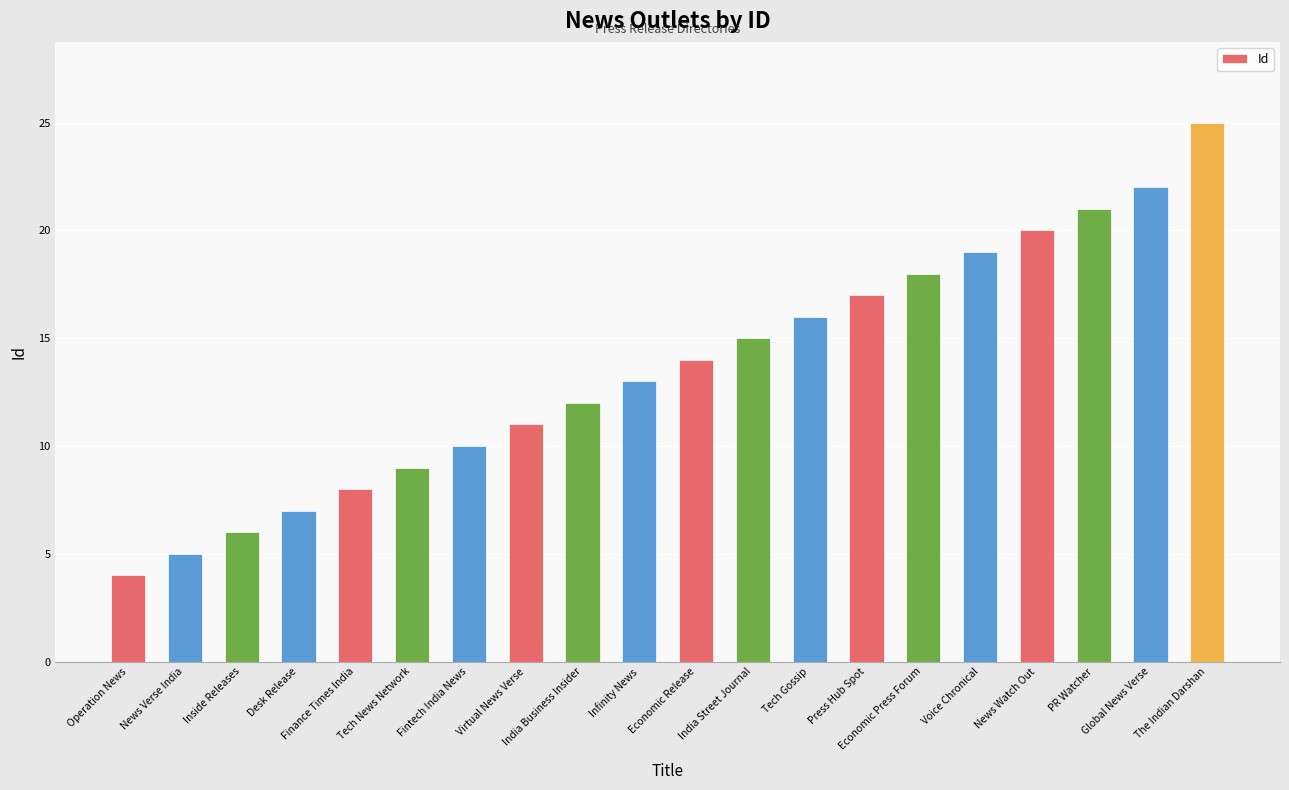

What is the ratio of the value at Tech News Network to the value at Voice Chronical?

0.5